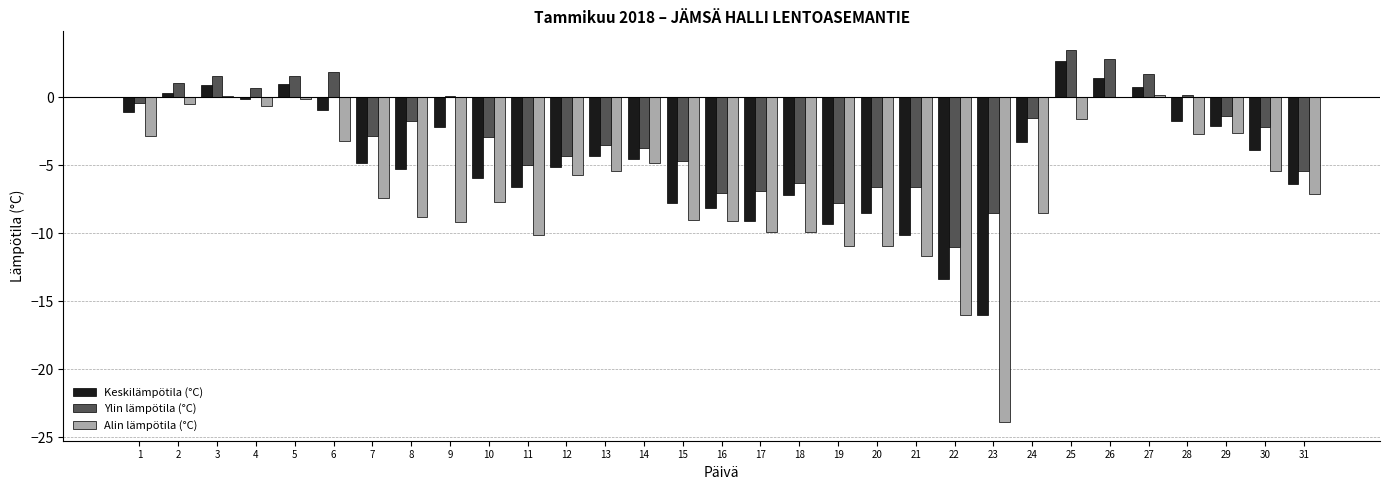

What is the sum of the Keskilämpötila (°C) values at 8 and 6?

-6.2